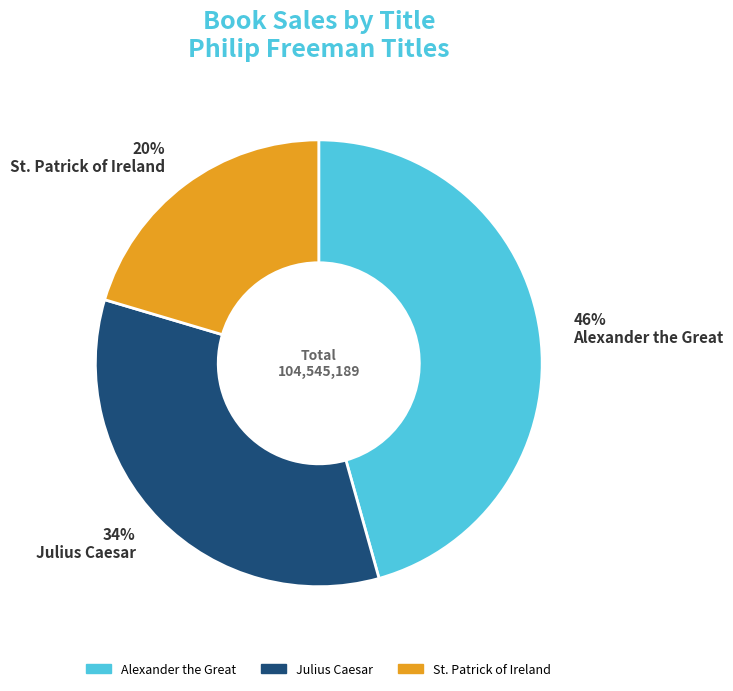

Do Alexander the Great and Julius Caesar together represent more than half of the pie?

Yes